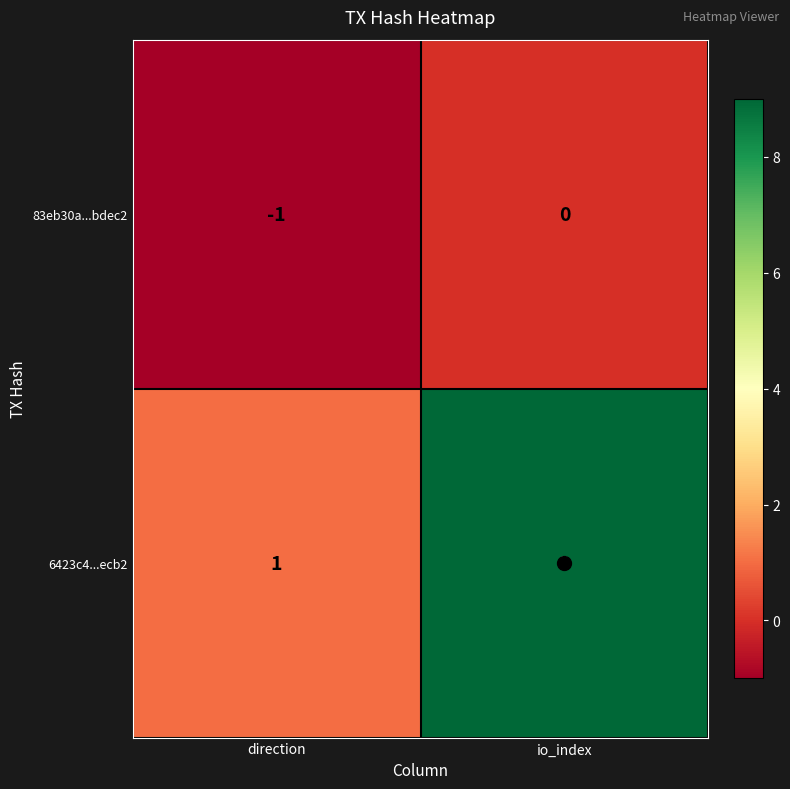

Which series changed the most between direction and io_index?

6423c4...ecb2